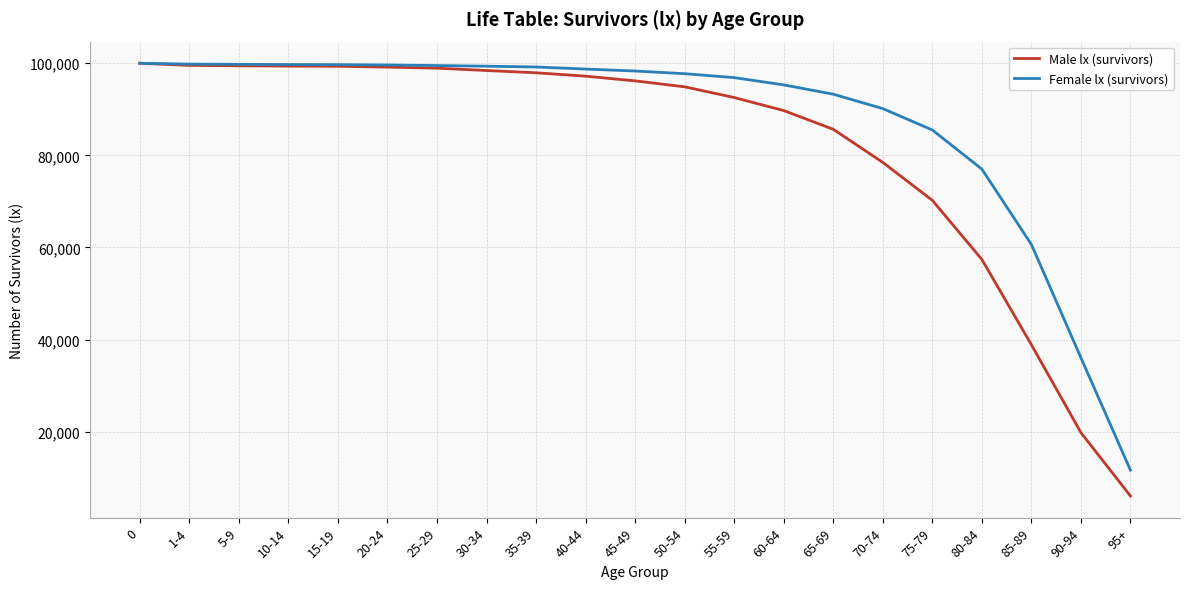

What is the total value across all series at 65-69?

178946